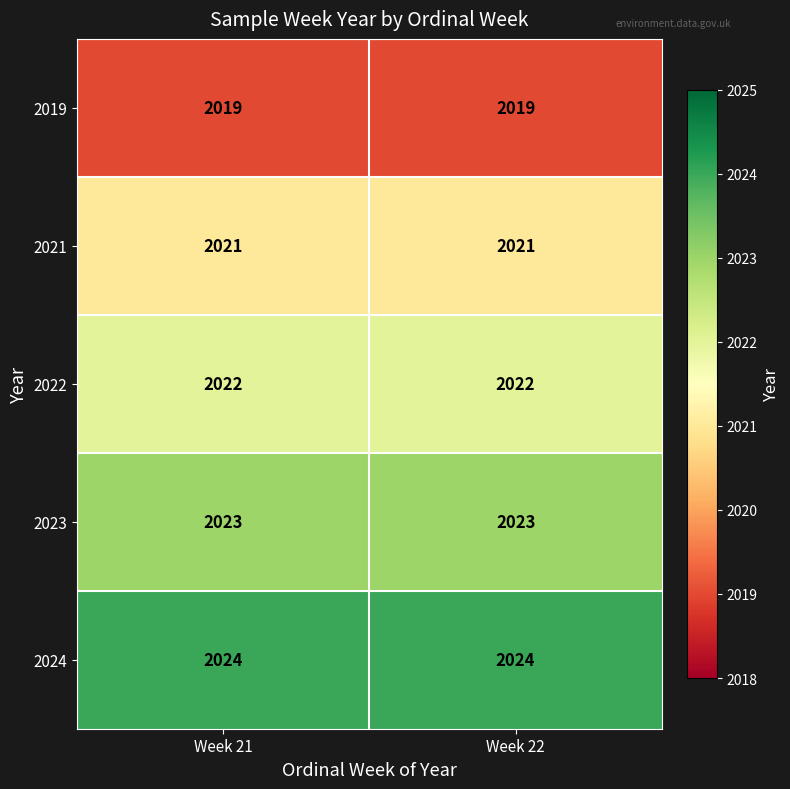

Is it true that 2021 equals 3449 at Week 21?

False